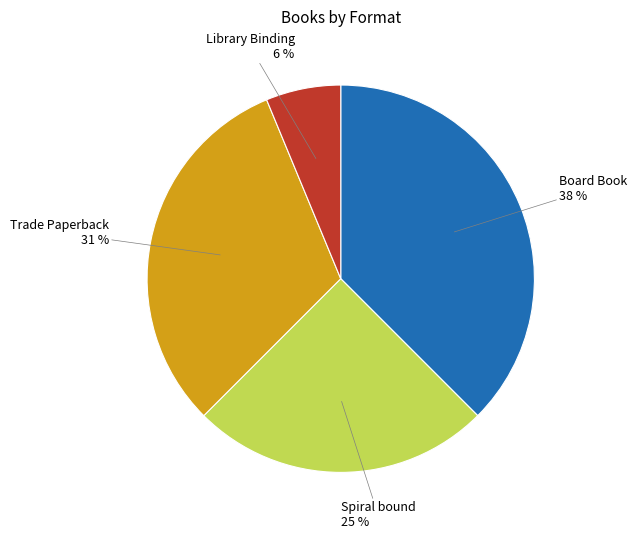

To the nearest percent, what is the average slice percentage?

25%